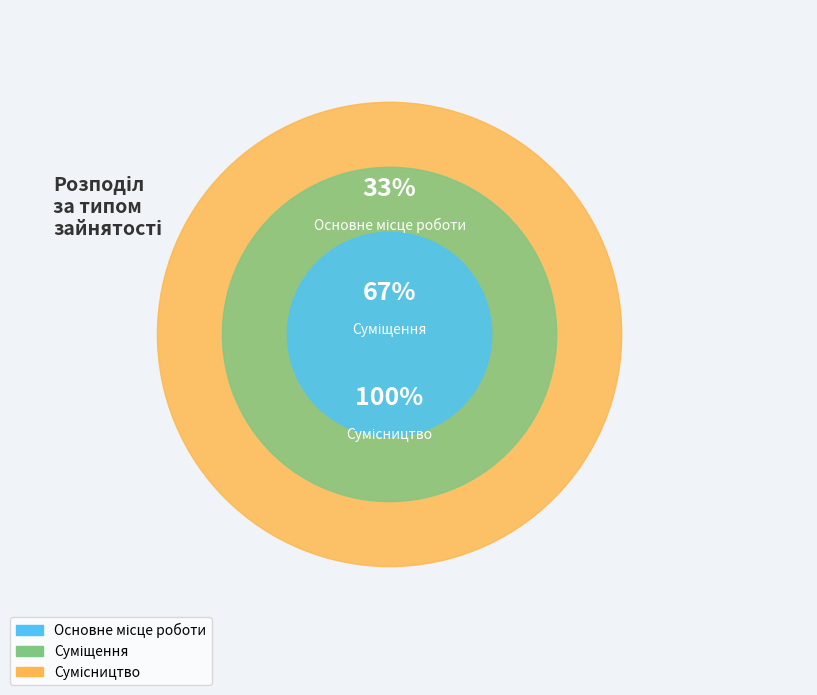

Do Сумісництво and Суміщення together represent more than half of the pie?

Yes